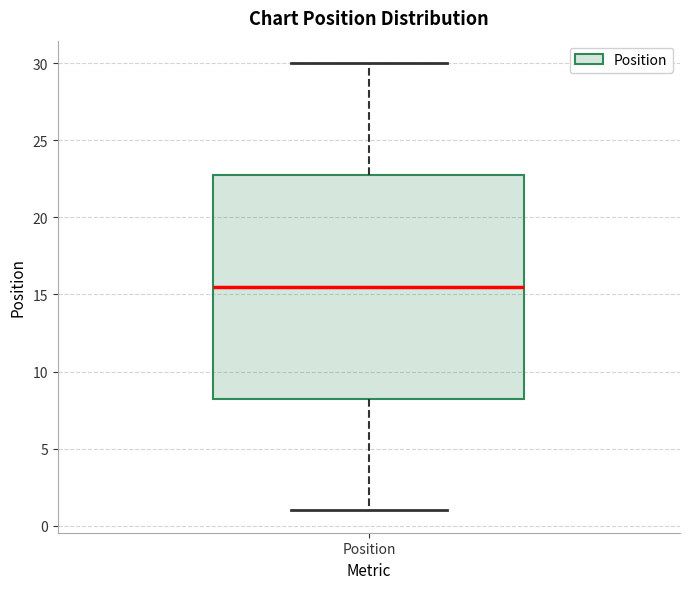

Transcribe this box plot: give where the median line is, the range the box spans, and where the two whiskers end, as read against the y-axis. The values are not printed on the chart, so give them approximately, as read against the axis.

median 15.5, box 8.5 to 23.0, whiskers 1.0 to 30.0